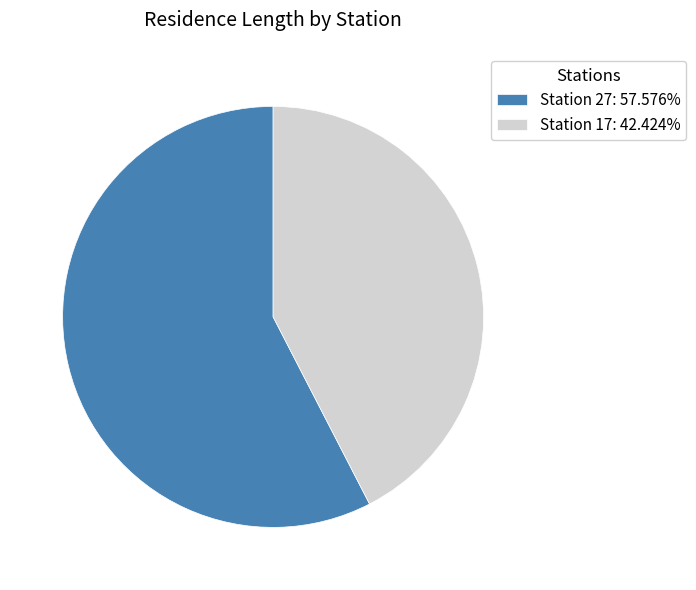

Approximately how many times larger is the value at Station 27: 57.576% compared to Station 17: 42.424%?

1.4